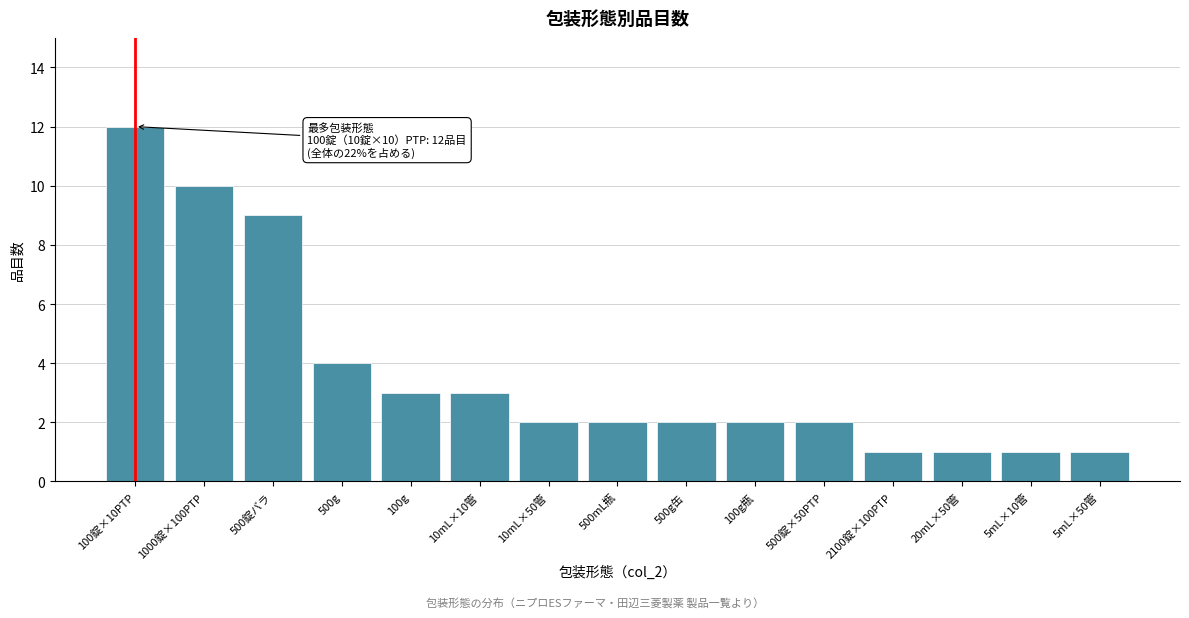

Reading left to right, list all the values displayed in this chart.

12	10	9	4	3	3	2	2	2	2	2	1	1	1	1